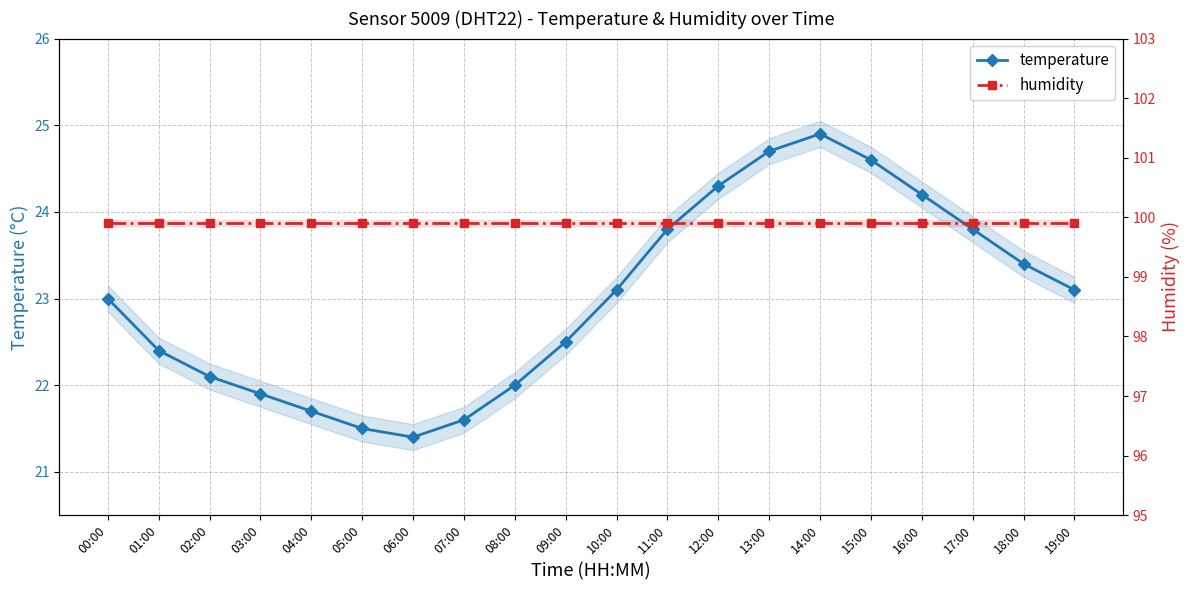

What is the maximum value for humidity?

99.9